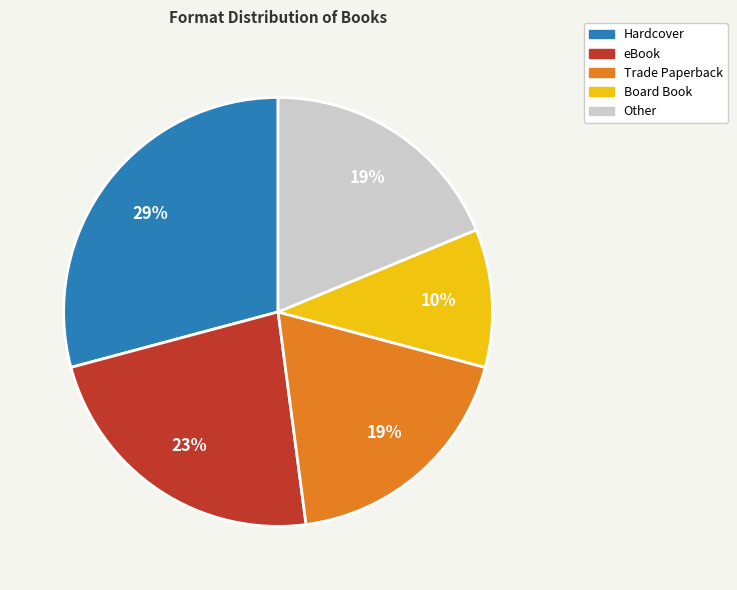

Is there any slice that represents more than half of the pie?

No